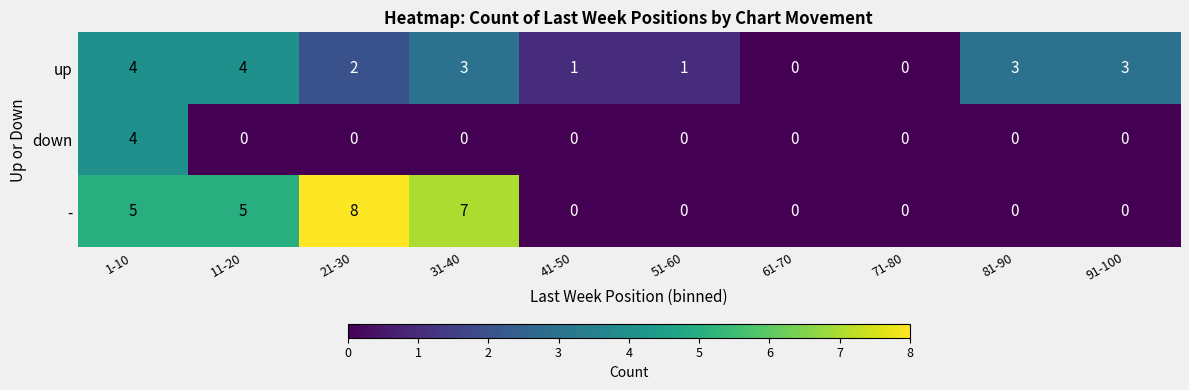

At which label is up closest to 2?

21-30